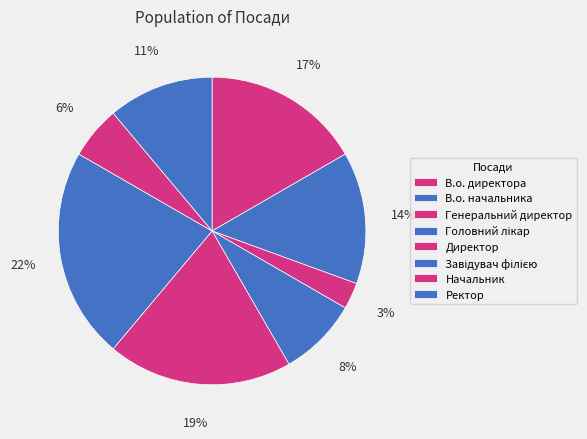

True or false: Ректор accounts for 1% of the total.

False